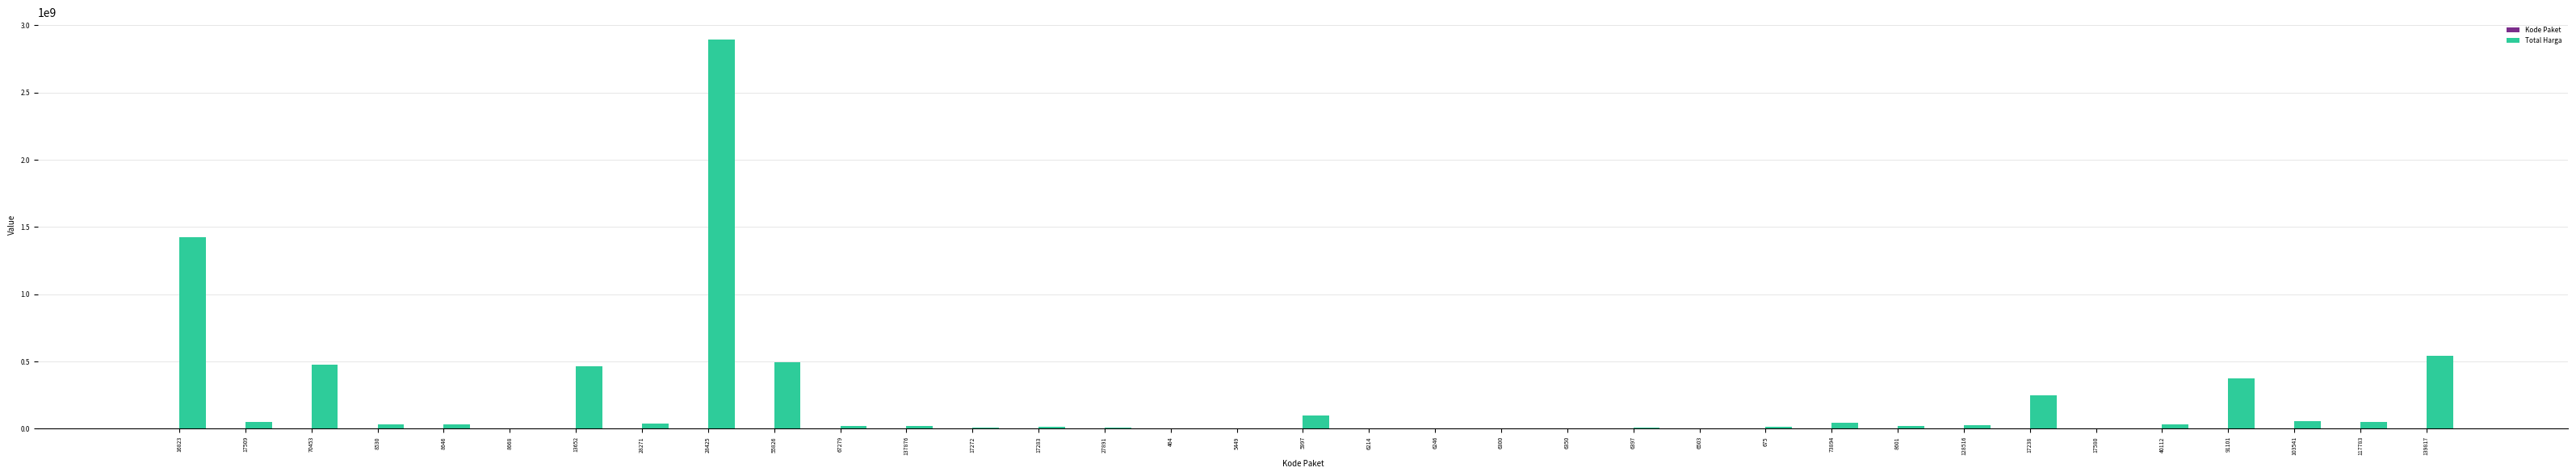

What is the difference between the Total Harga values at 17283 and 8601?

8139040